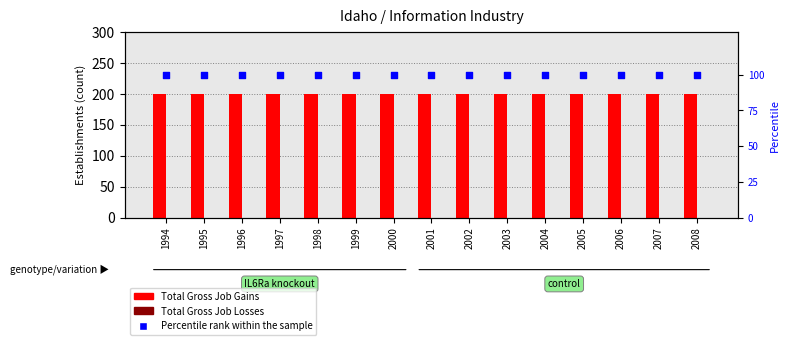

At how many categories does at least one series exceed 111?

15